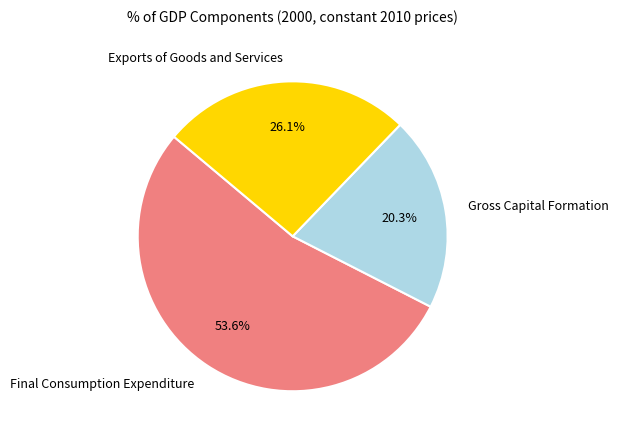

To the nearest percent, what is the average slice percentage?

33%